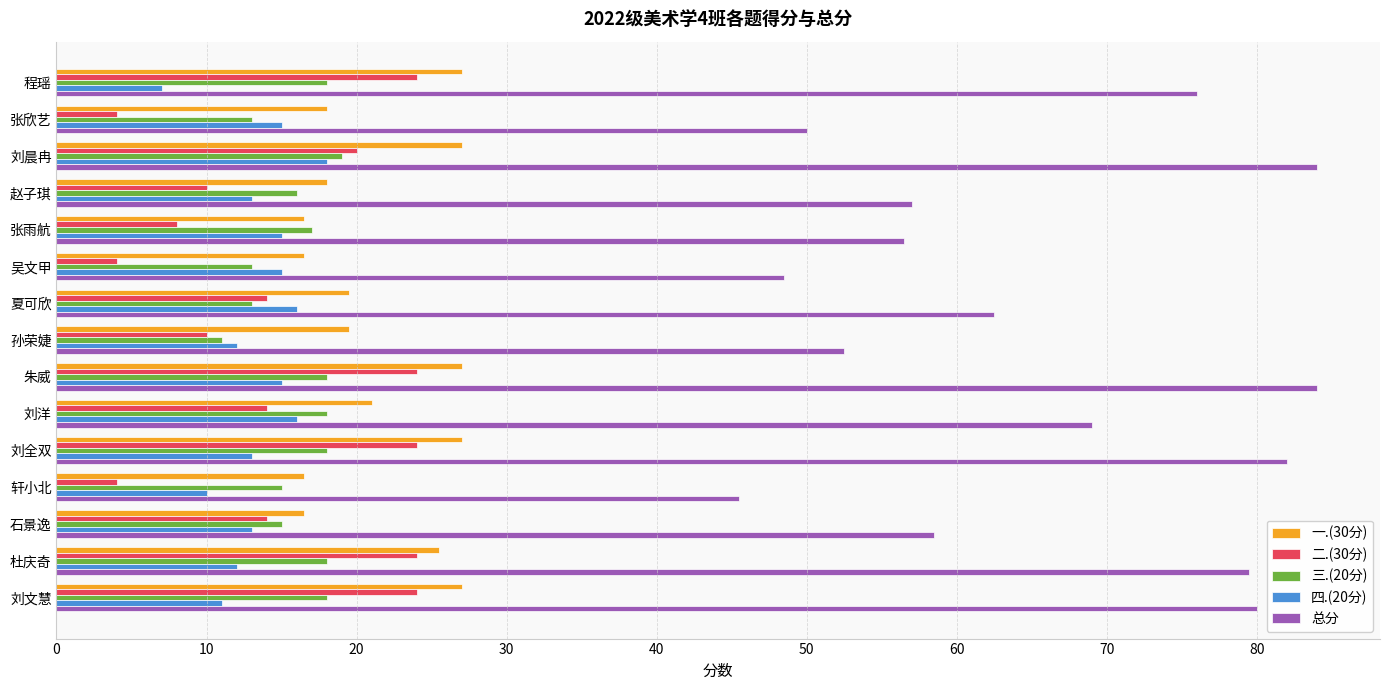

What is the difference between the maximum and minimum values in the 一.(30分) series?

10.5